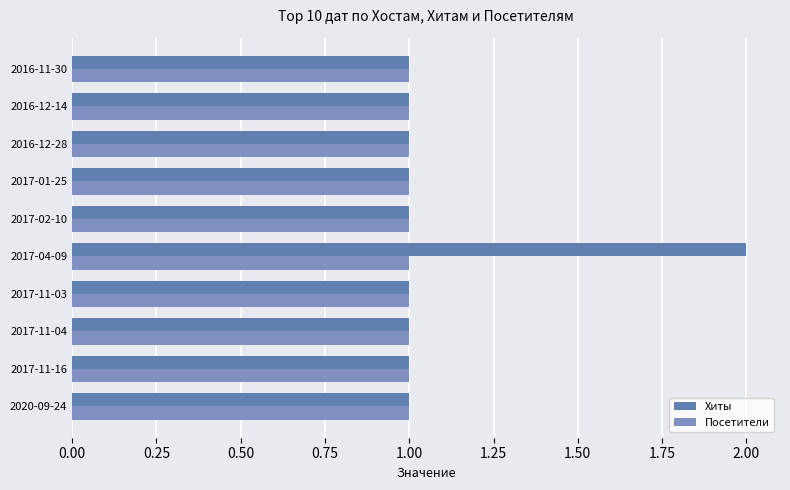

Which series has the largest range (max minus min)?

Хиты